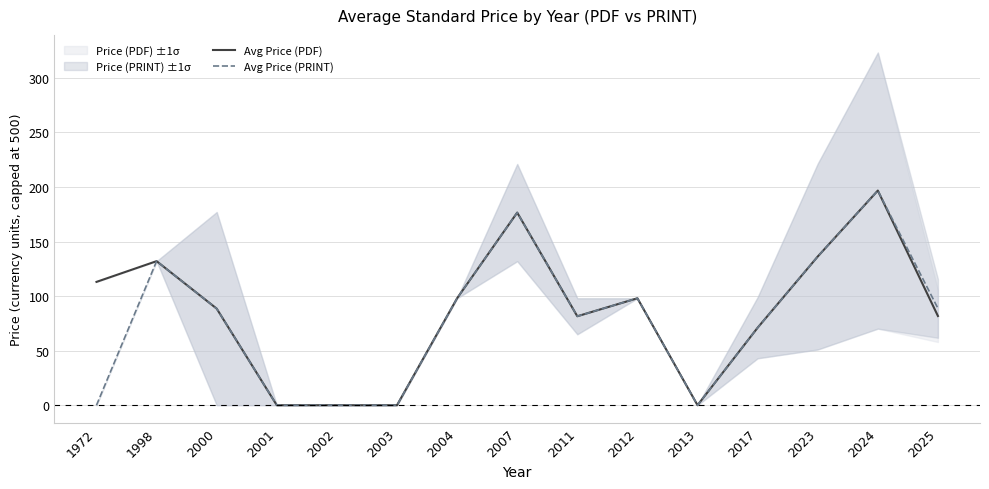

The value of Avg Price (PRINT) at 2024 is 299.1. True or false?

False